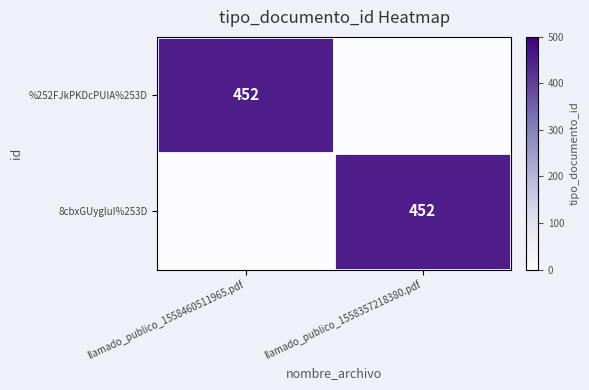

The value of 8cbxGUygluI%253D at llamado_publico_1558357218380.pdf is 230. True or false?

False